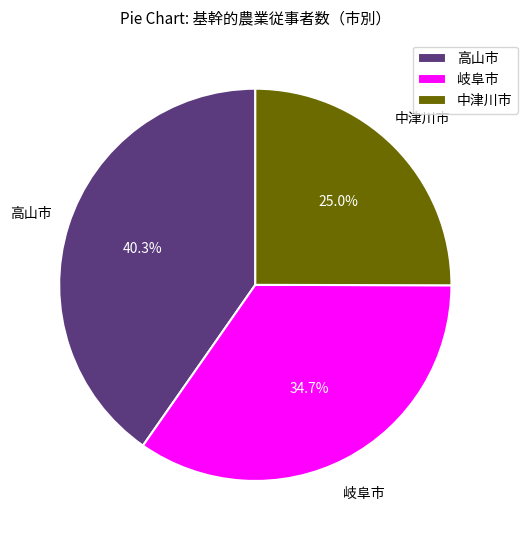

Is there a majority slice in this chart?

No